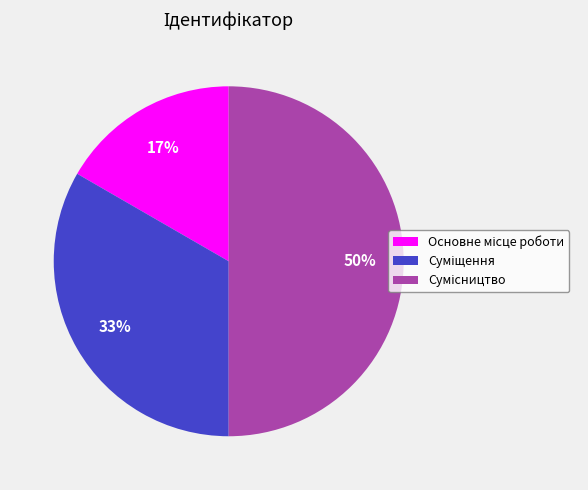

To the nearest percent, what is the difference between the largest and smallest slice percentages?

33%